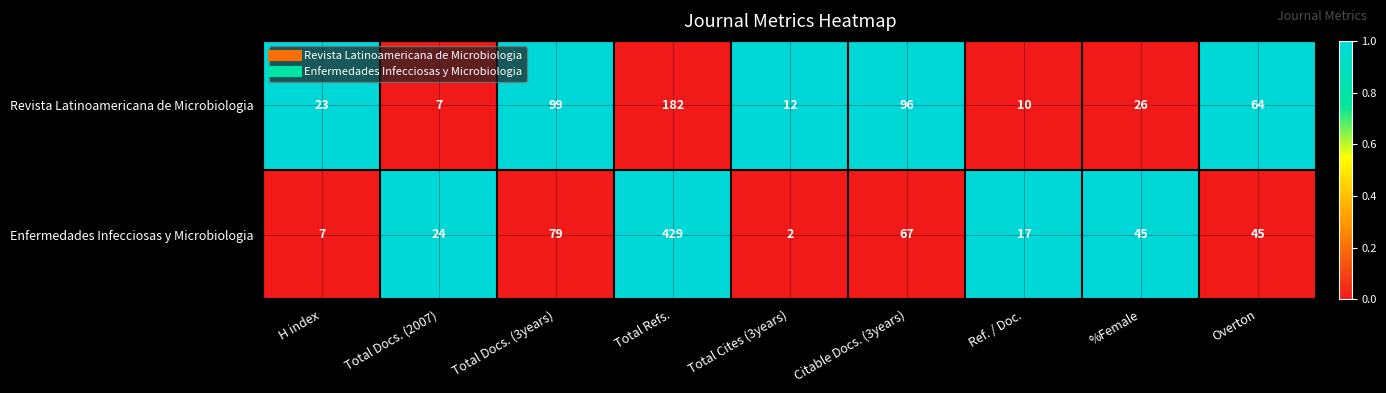

Which series has the largest total across all categories?

Enfermedades Infecciosas y Microbiologia